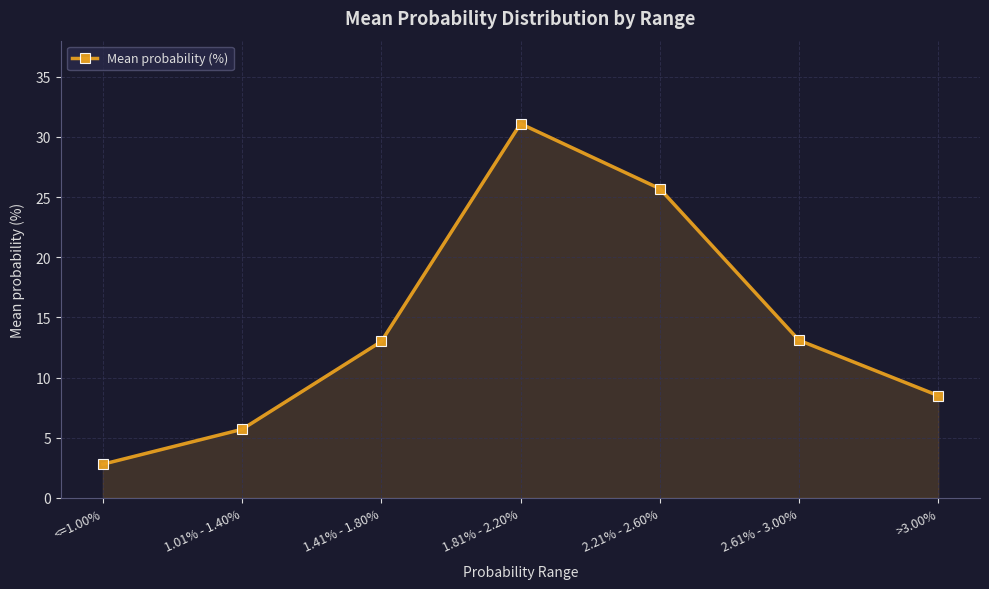

What is the label of the 7th point from the right?

<=1.00%